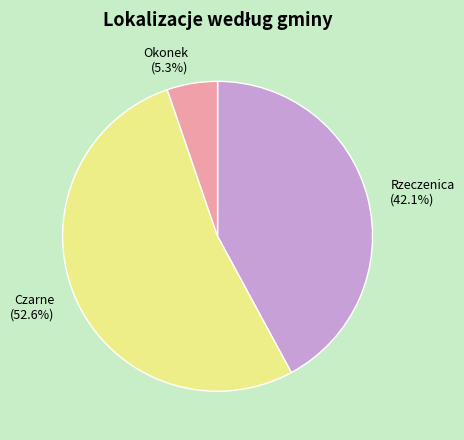

The Rzeczenica slice represents 42% of the pie. True or false?

True